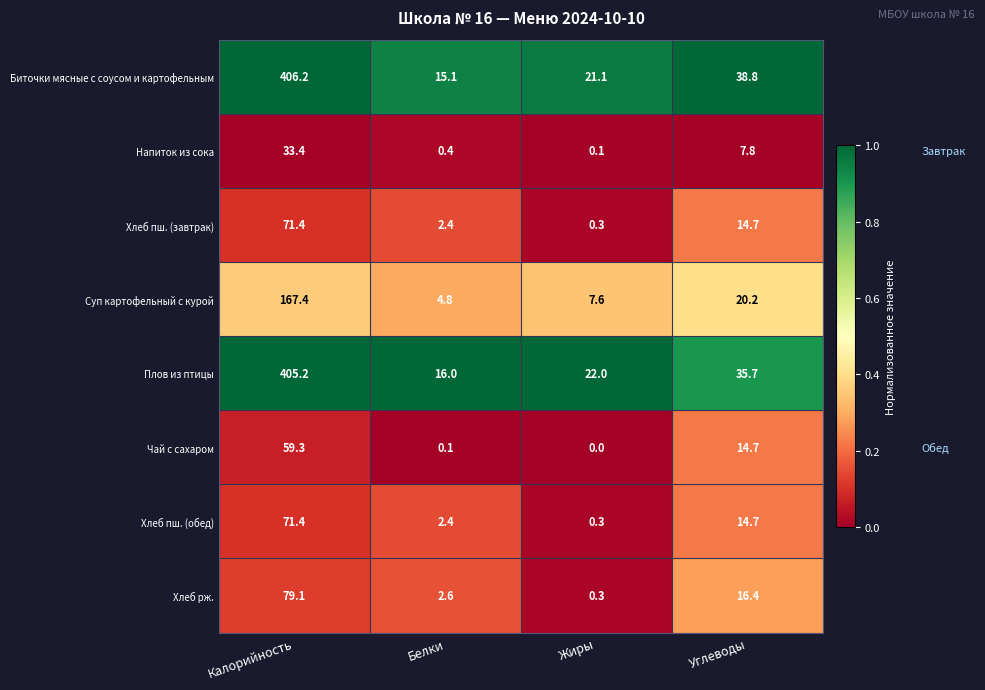

What is the total value across all series at Углеводы?

163.0